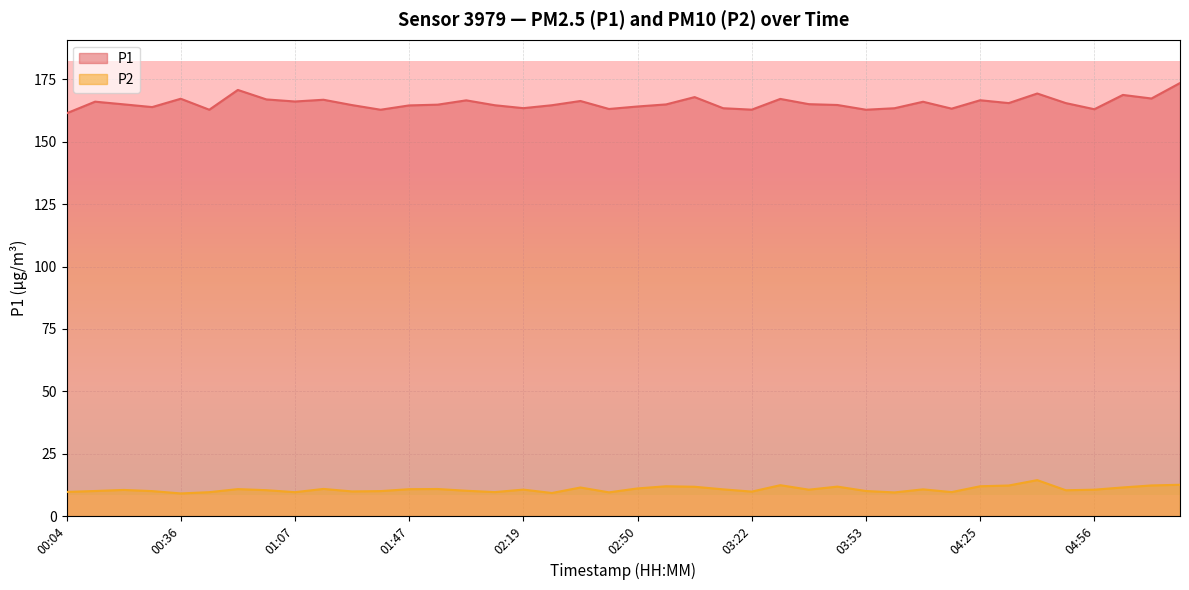

List the series in order of their peak value, highest first.

P1, P2